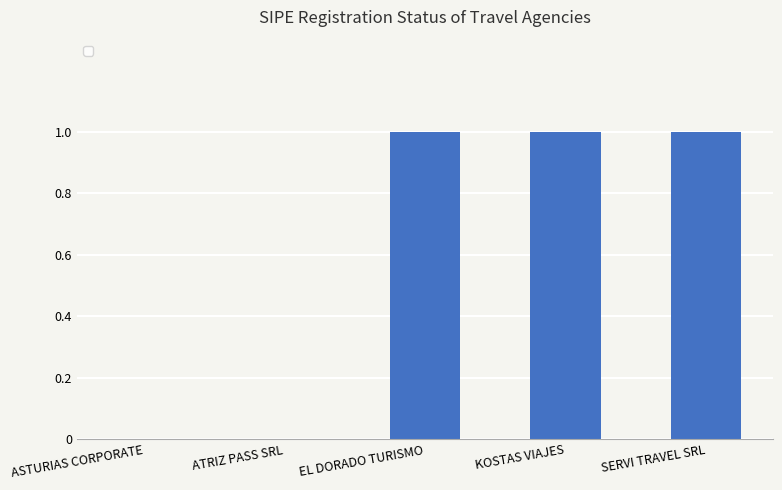

Count the number of categories in the chart.

5